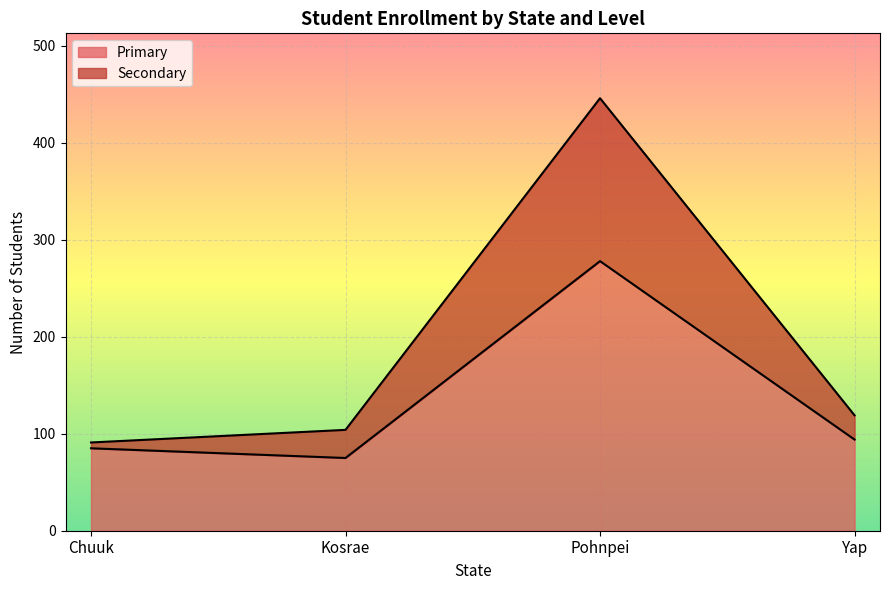

Reading left to right, transcribe all the data shown in this chart.

Secondary: Chuuk=91	Kosrae=104	Pohnpei=446	Yap=119
Primary: Chuuk=85	Kosrae=75	Pohnpei=278	Yap=94